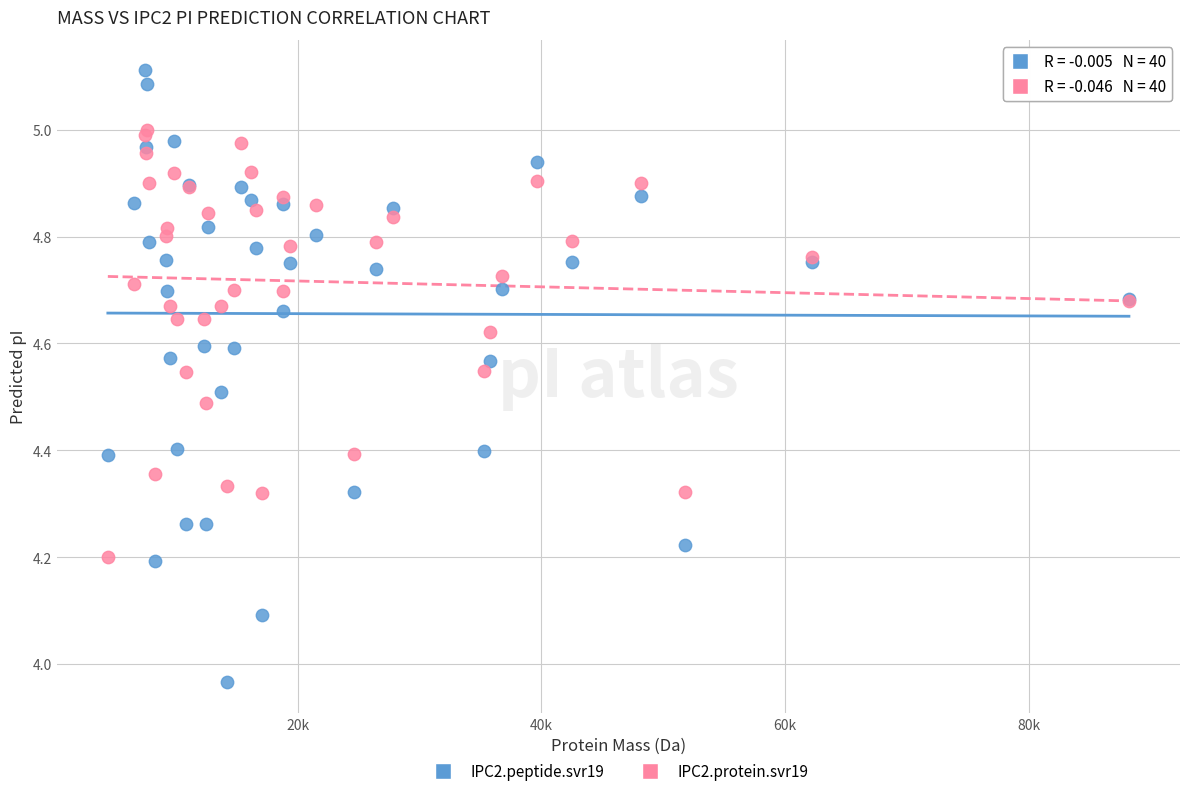

Which series reaches the maximum Y coordinate?

IPC2.peptide.svr19